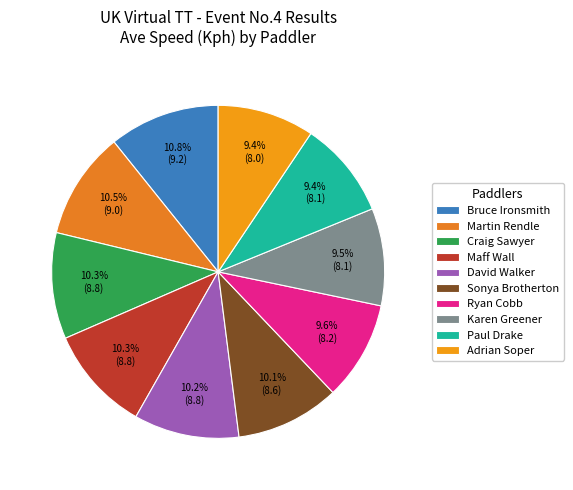

Is it true that Karen Greener is 17% of the pie?

False